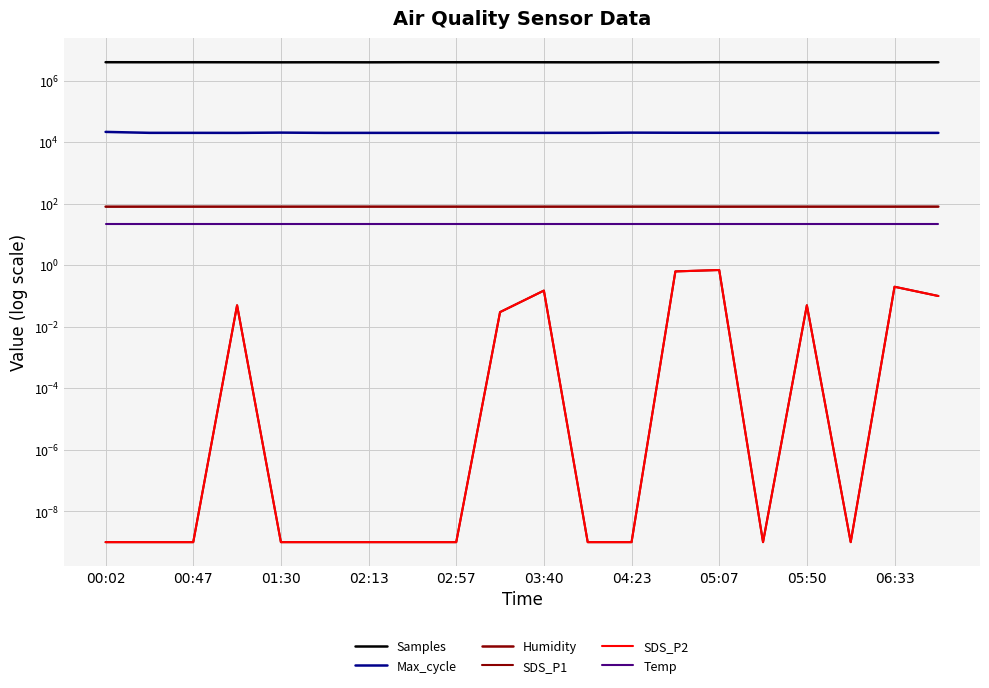

True or false: Samples and SDS_P1 cross at least once.

False